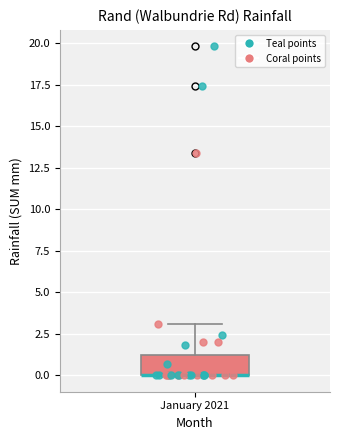

Read this box plot against the y-axis: the position of the median line, the range covered by the box, and the ends of both whiskers. The values are not printed on the chart, so give them approximately, as read against the axis.

median 0.0 (drawn on the box's lower edge), box 0.0 to 1.5, whiskers 0.0 to 3.0